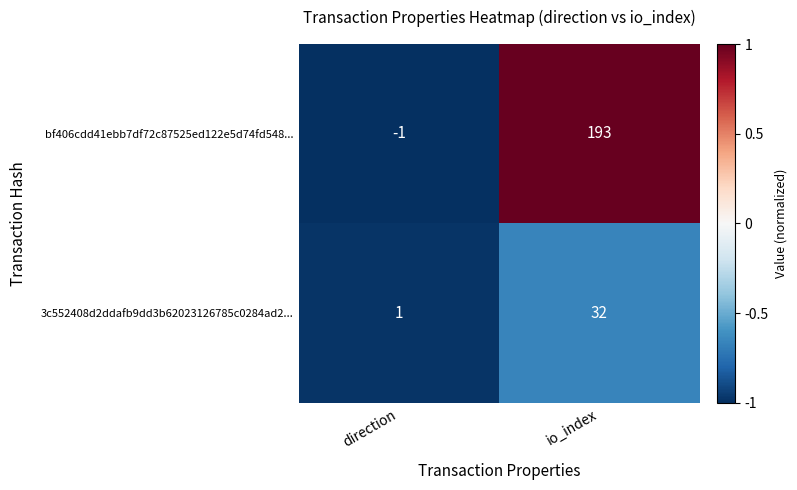

How many series are shown in this chart?

2